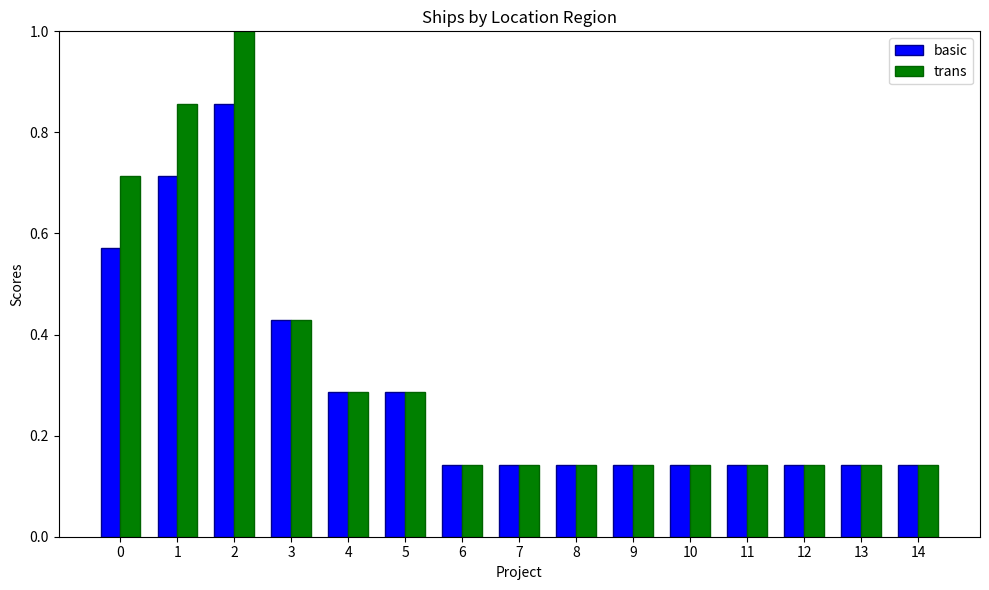

Rank the series by their maximum value, from highest to lowest.

trans, basic